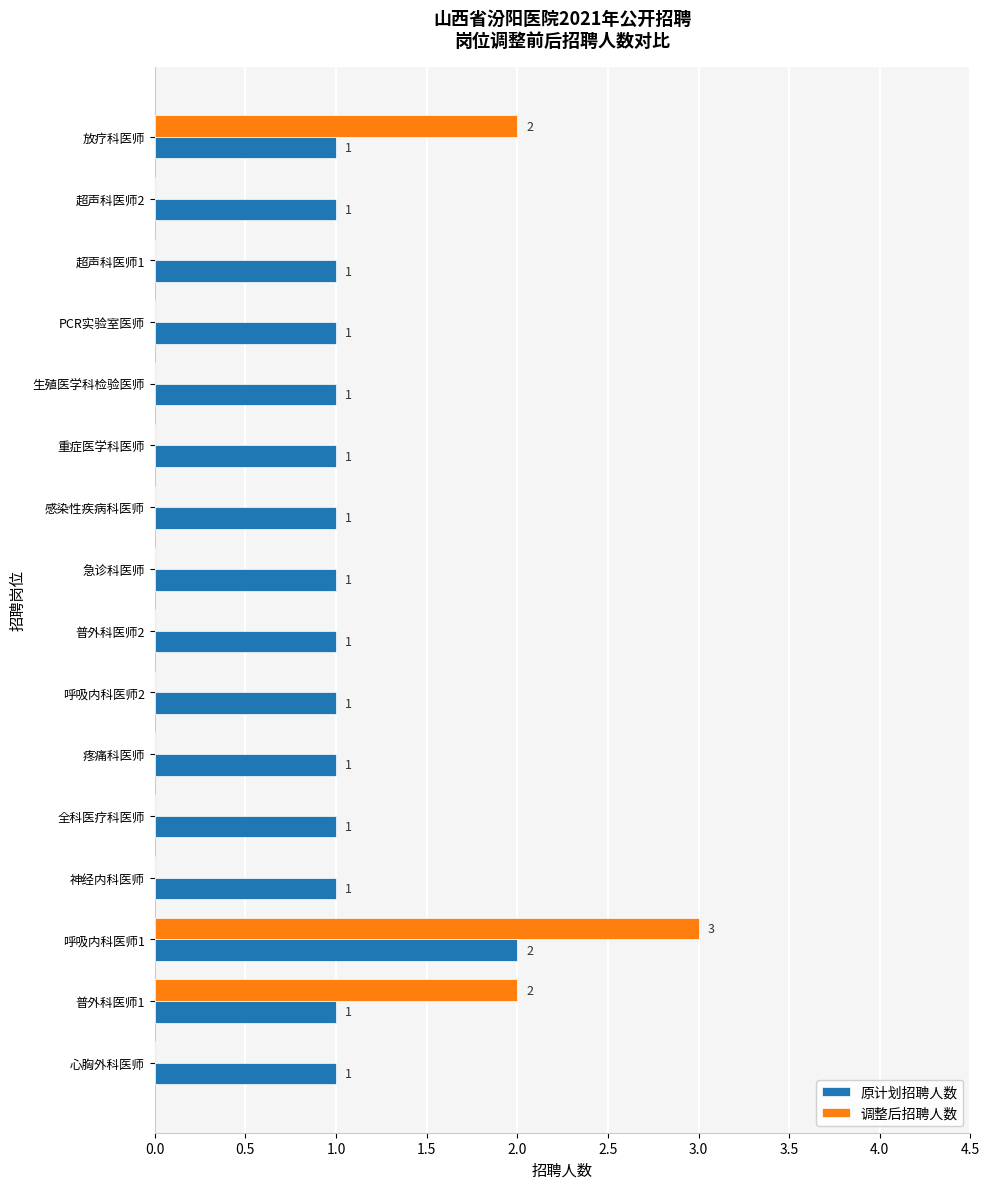

What is the sum of all 原计划招聘人数 values?

17